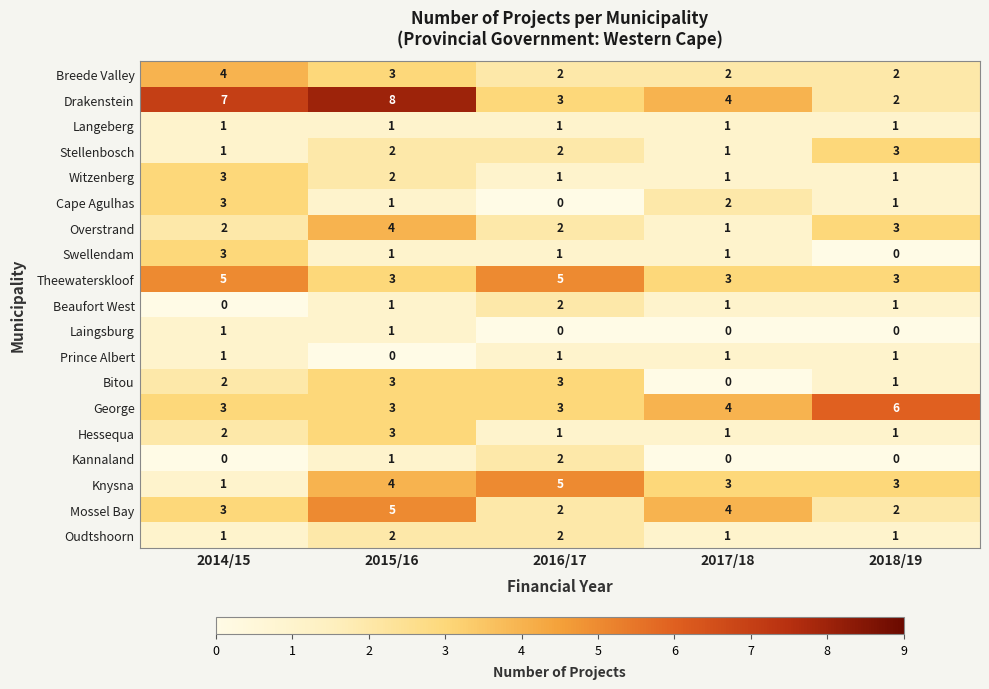

The Prince Albert series shows 1 at 2016/17. True or false?

True